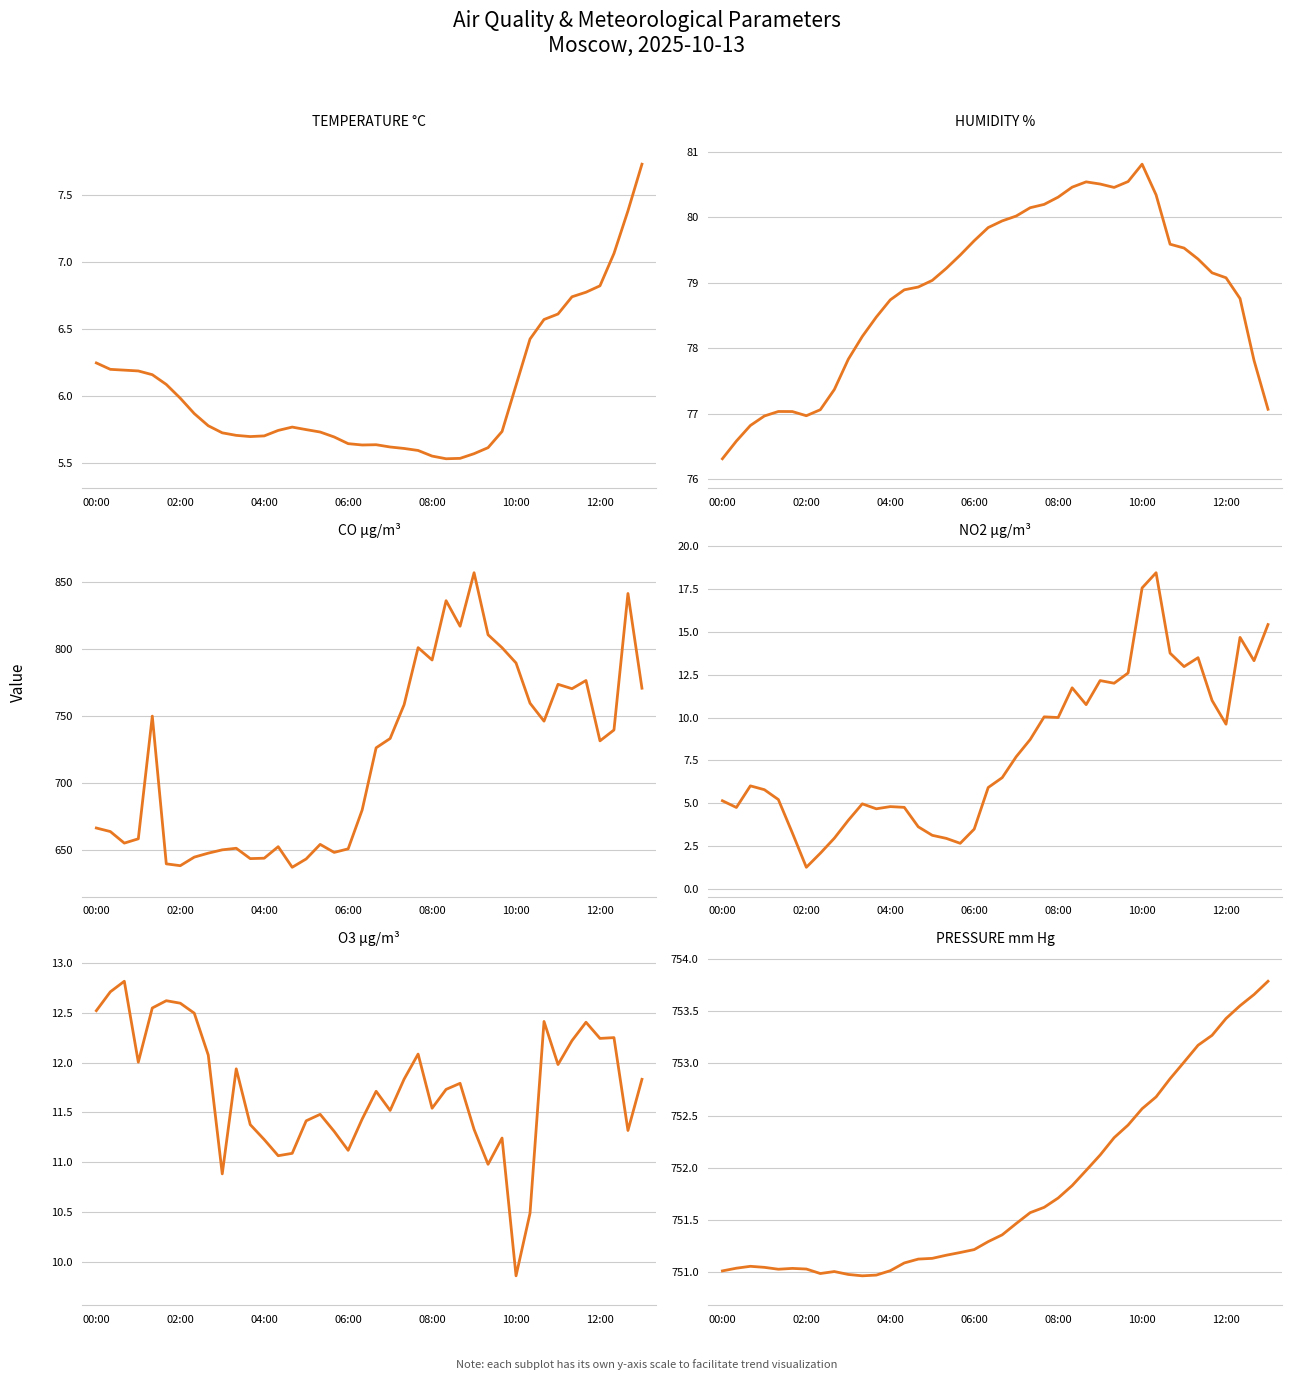

What are all the series names shown in the legend?

TEMPERATURE °C, HUMIDITY %, CO µg/m³, NO2 µg/m³, O3 µg/m³, PRESSURE mm Hg